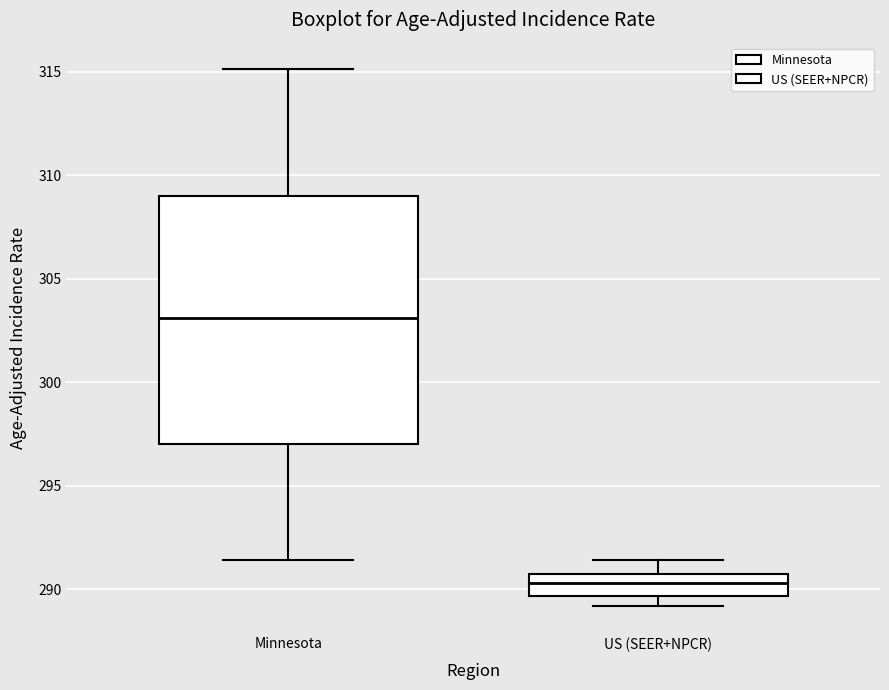

Reading left to right, transcribe this box plot: for each box, give where its median line is, the range the box spans, and where its two whiskers end, as read against the y-axis. The values are not printed on the chart, so give them approximately, as read against the axis.

Minnesota: median 303.0, box 297.0 to 309.0, whiskers 291.5 to 315.0
US (SEER+NPCR): median 290.5, box 289.5 to 291.0, whiskers 289.0 to 291.5